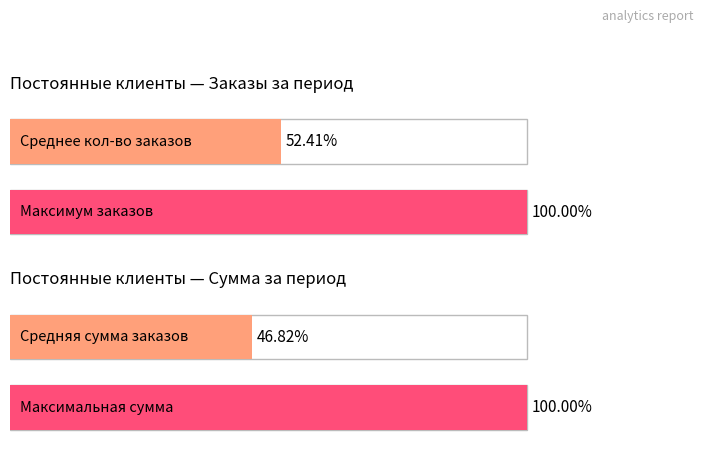

True or false: Сумма (период) has a value of 2681 at 19.

False